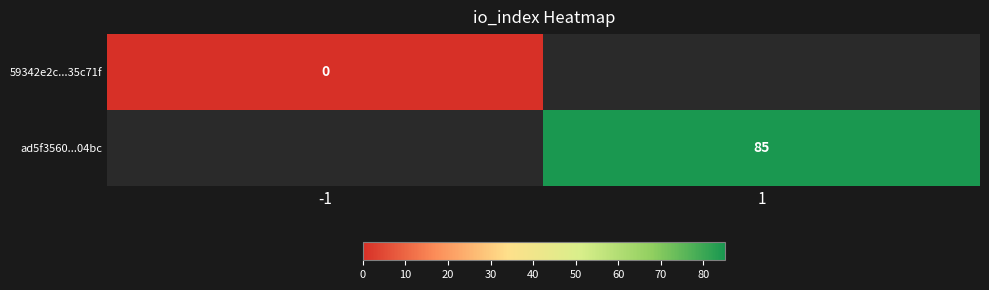

True or false: ad5f3560...04bc has a value of 54.1 at 1.

False